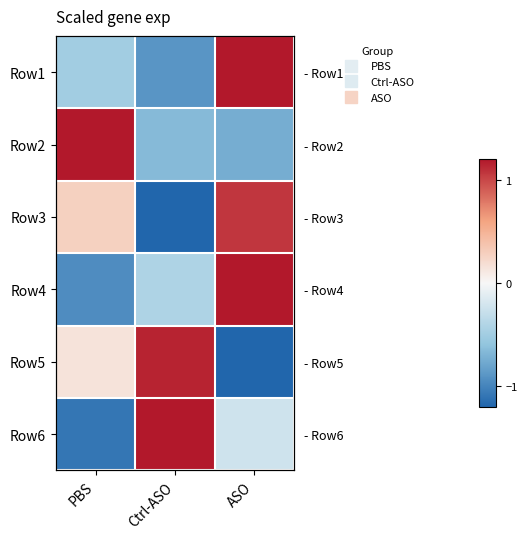

At which category is the sum across all series the highest?

ASO